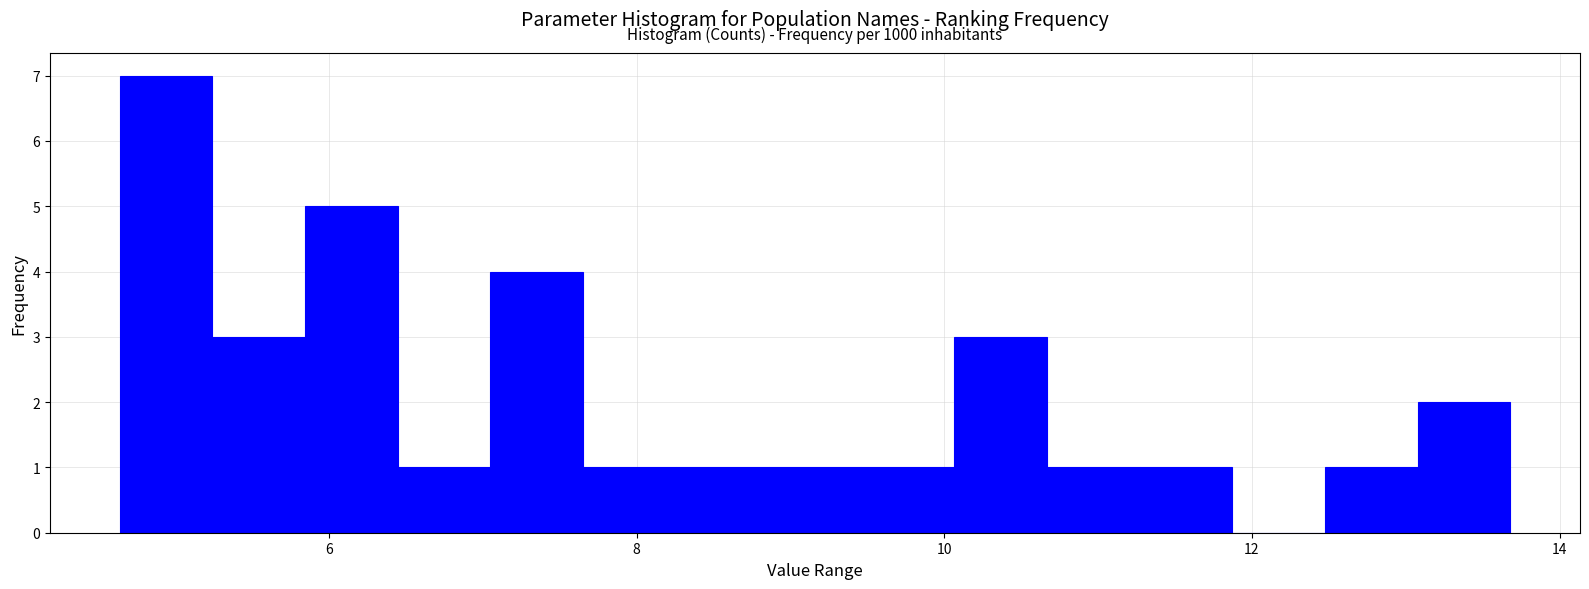

Around what value on the x-axis is the tallest bar? Give the approximate position of its centre, as read against the axis.

5.0